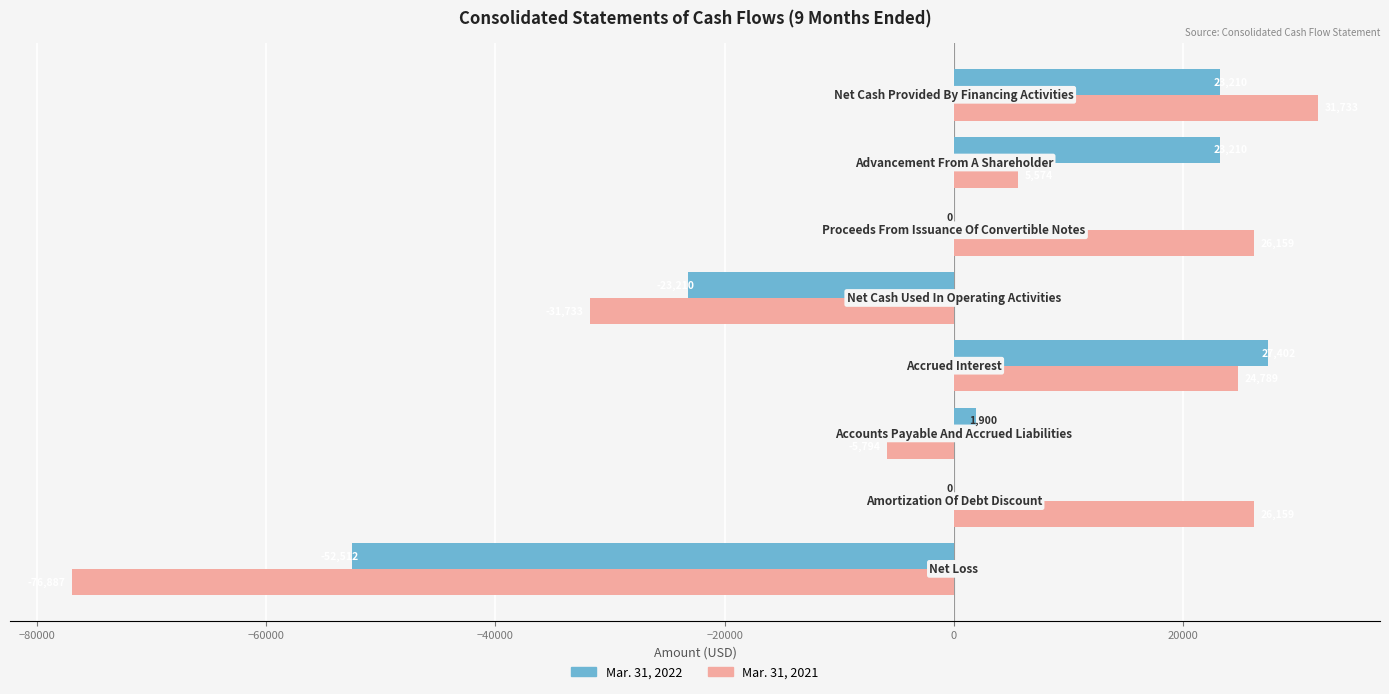

What is the highest value of the Mar. 31, 2021 series?

31733